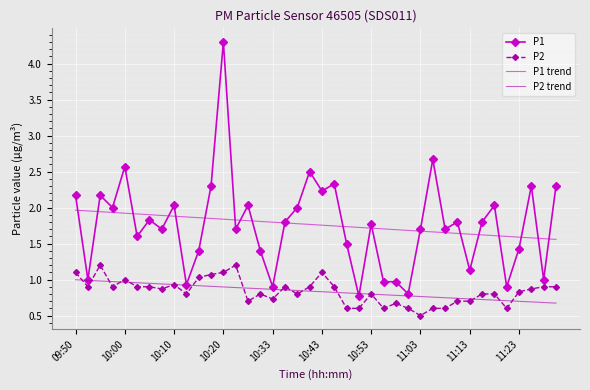

What is the smallest value displayed?

0.5